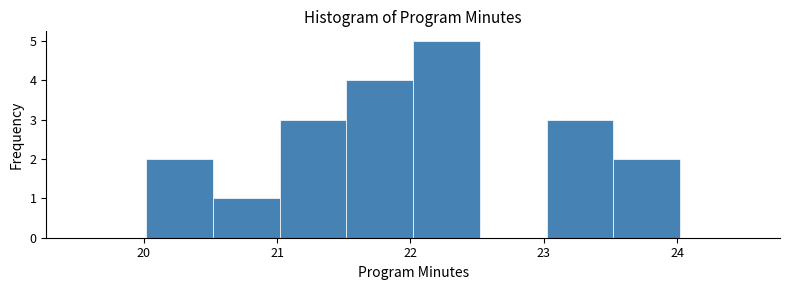

Over which range of the x-axis is the bar tallest?

22.02 to 22.52